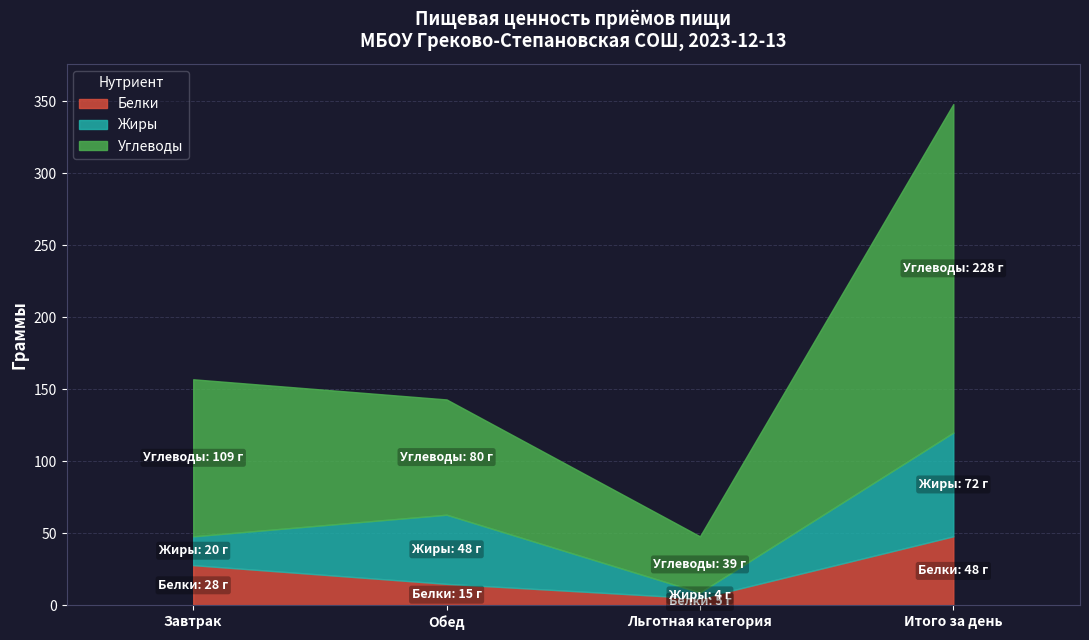

What position from the left is Обед?

2